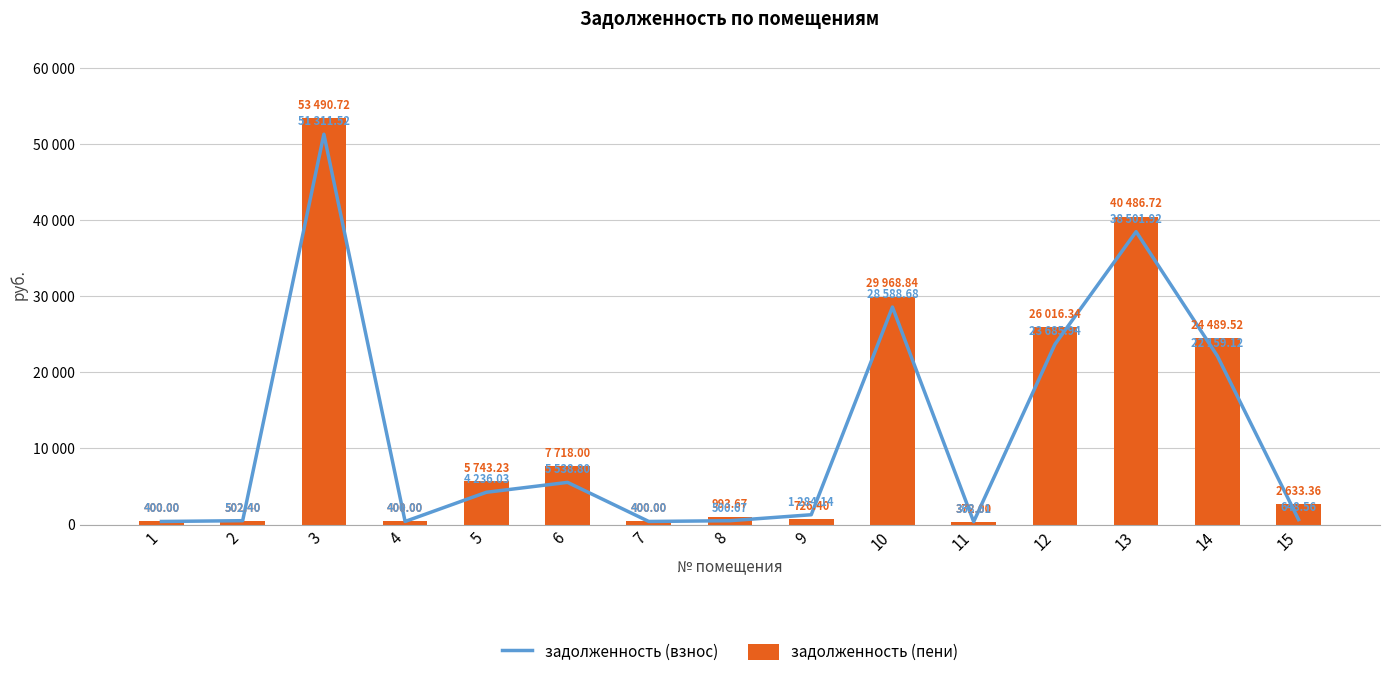

What is the sum of the задолженность (взнос) values at 6 and 5?

9774.8